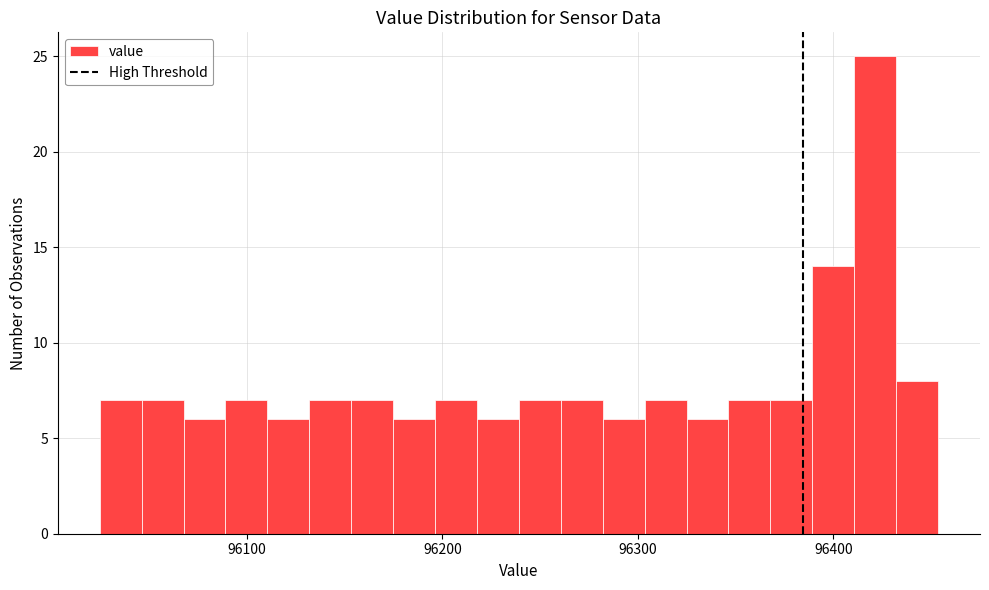

Around what value on the x-axis is the tallest bar? Give the approximate position of its centre, as read against the axis.

96420